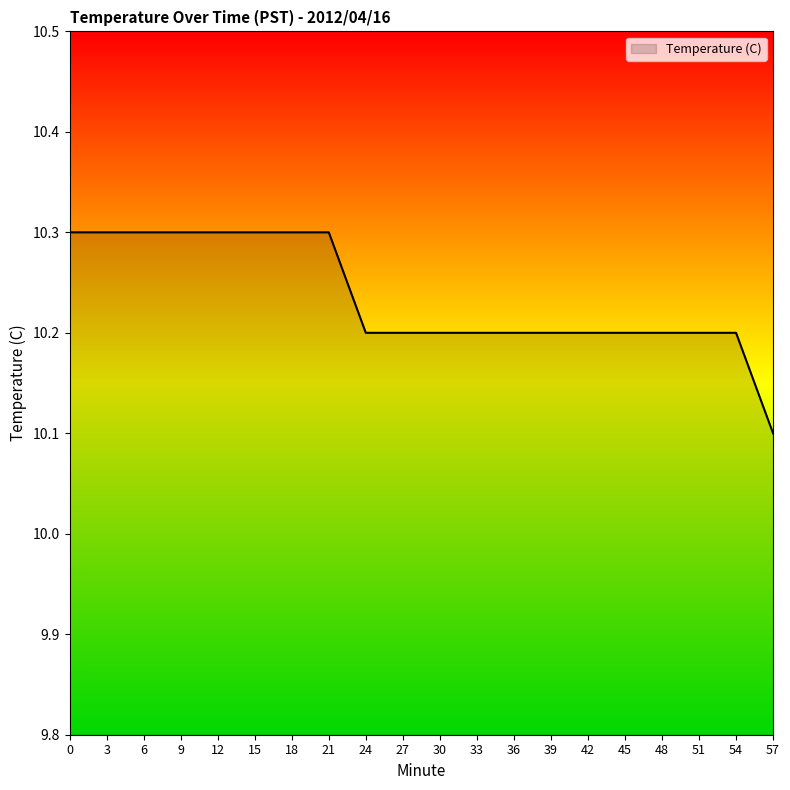

The value at 48 is 10.2. True or false?

True